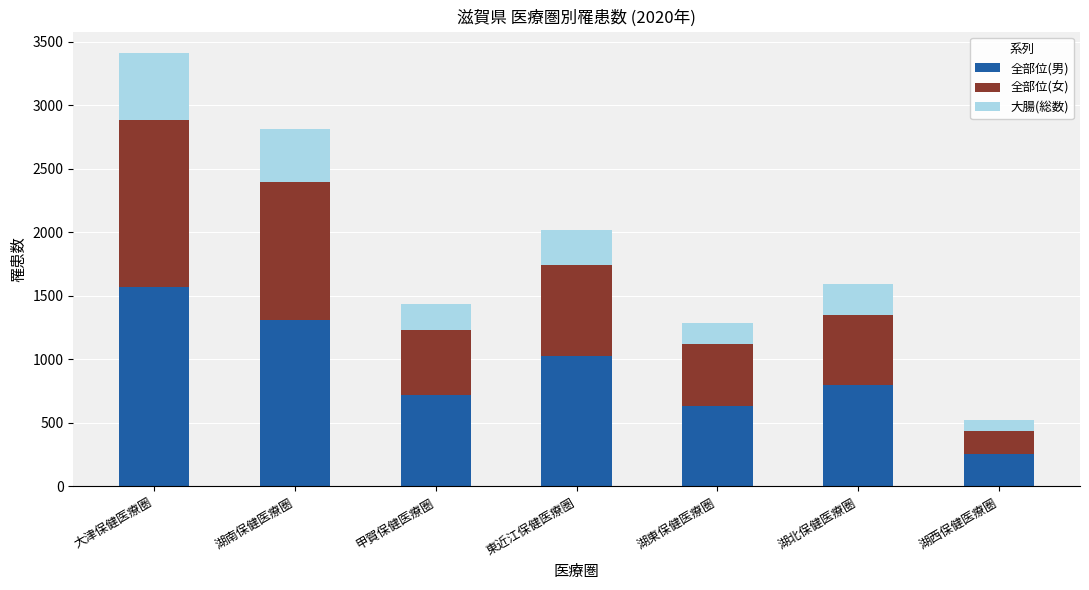

The value of 全部位(男) at 湖東保健医療圏 is 1094. True or false?

False